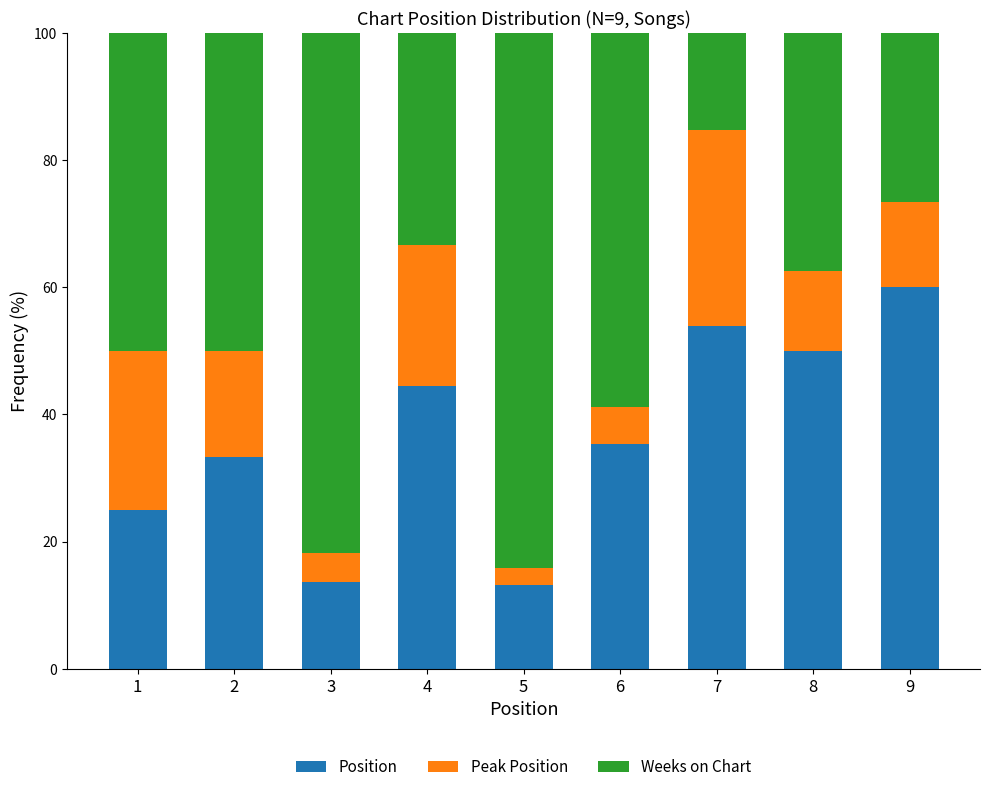

What is the total value across all series at 1?

100.0